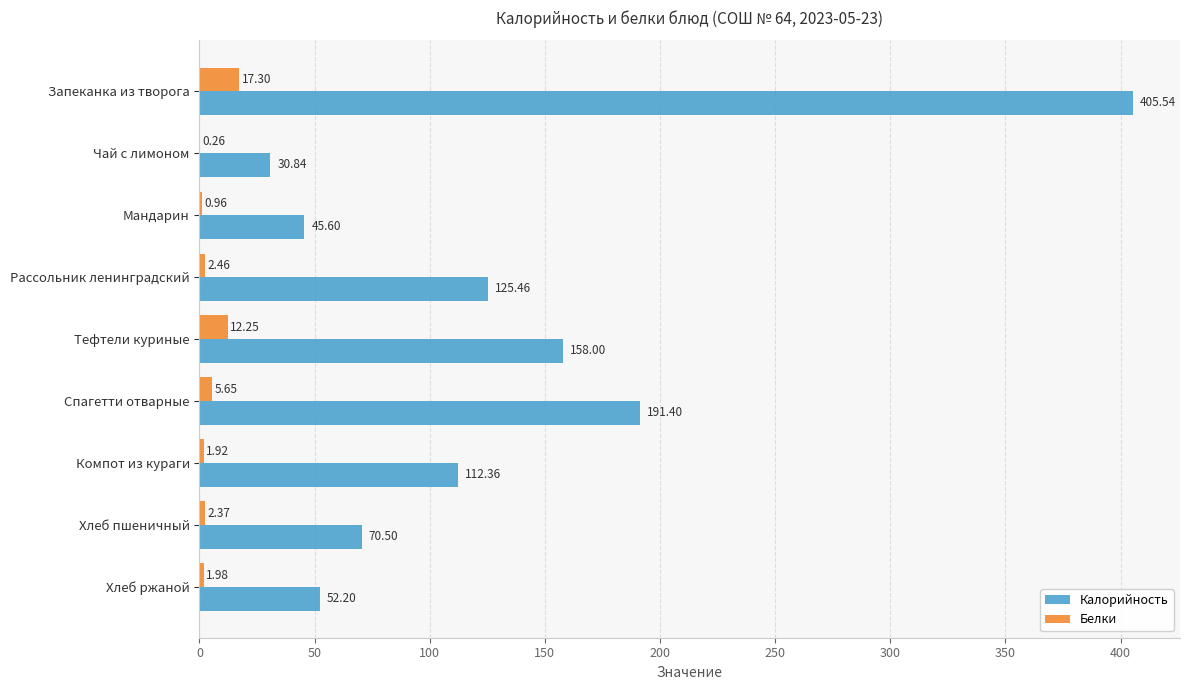

Which category has the highest value in the Белки series?

Запеканка из творога